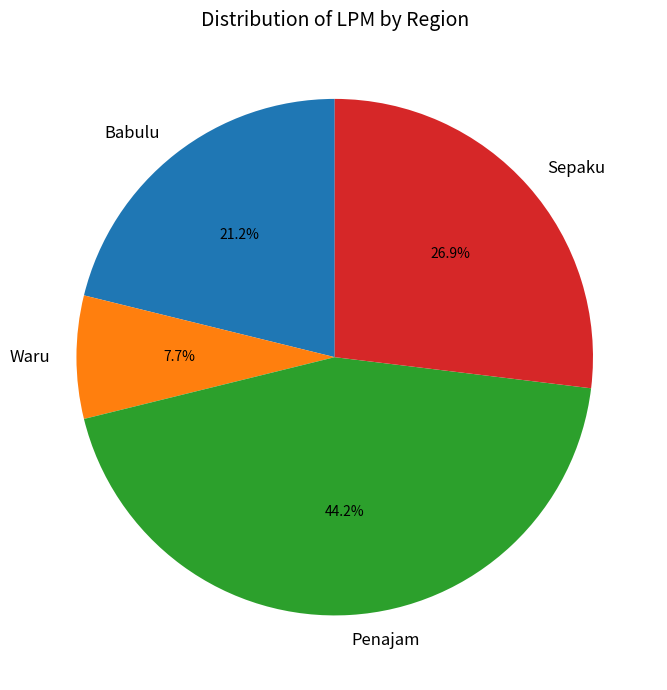

How many segments does this pie chart have?

4